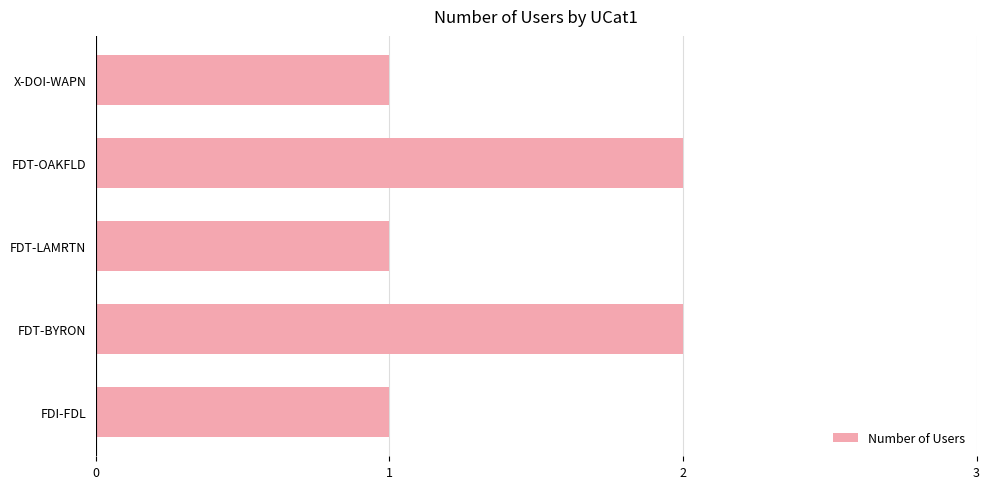

What is the ratio of the value at X-DOI-WAPN to the value at FDT-BYRON?

0.5